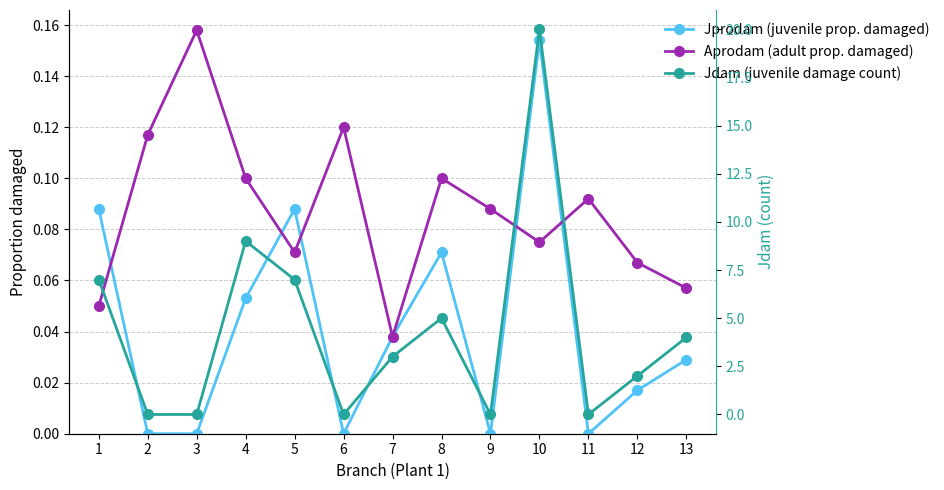

How many lines are shown in the chart?

3